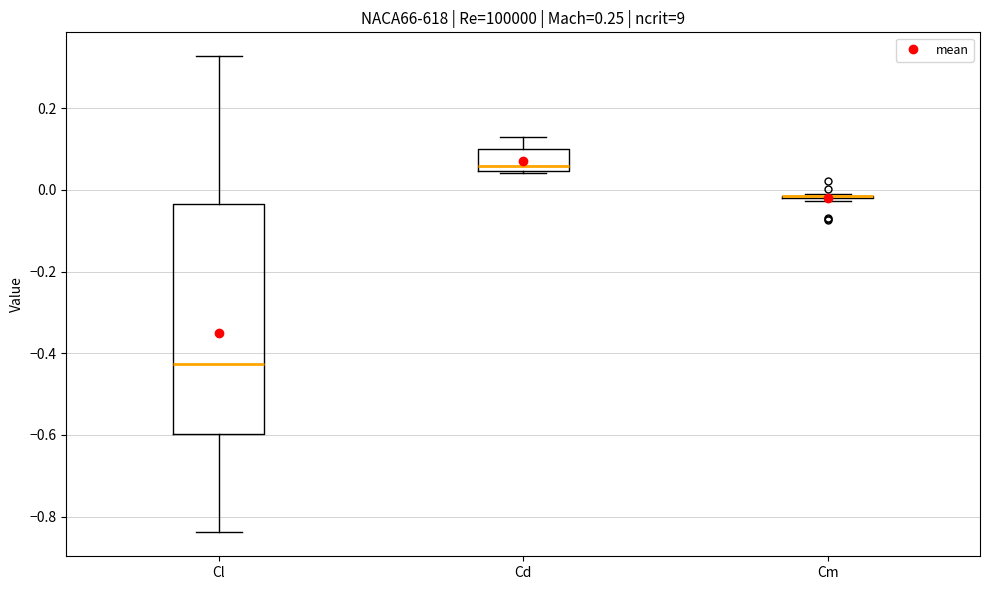

Reading left to right, transcribe this box plot: for each box, give where its median line is, the range the box spans, and where its two whiskers end, as read against the y-axis. The values are not printed on the chart, so give them approximately, as read against the axis.

Cl: median -0.42, box -0.60 to -0.04, whiskers -0.84 to 0.32
Cd: median 0.06, box 0.04 to 0.10, whiskers 0.04 to 0.12
Cm: box collapsed to a line at -0.02, whiskers -0.02 to 0.00